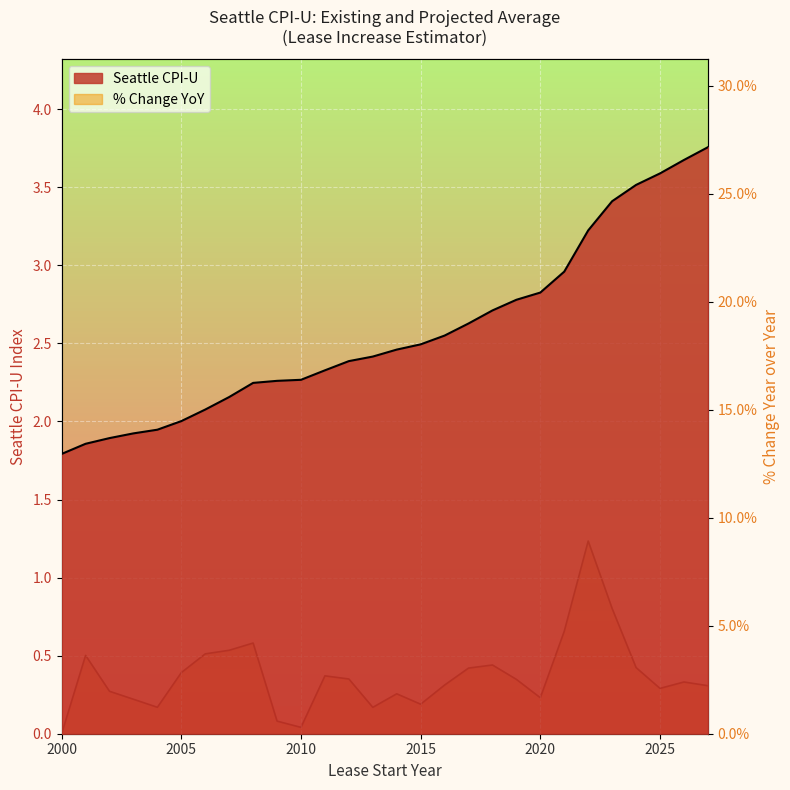

At which label is Seattle CPI-U closest to 2?

2005